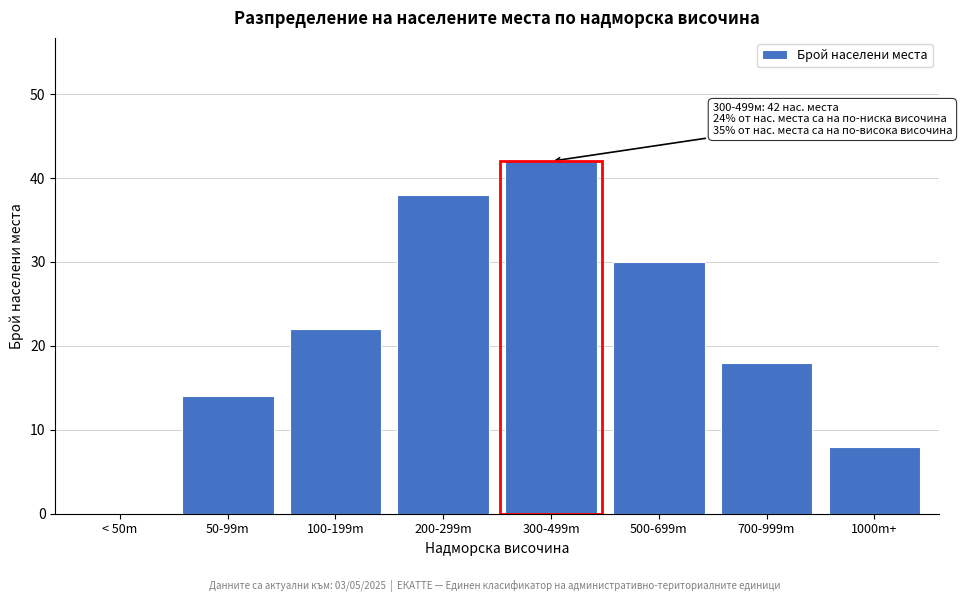

Reading left to right, list all the values displayed in this chart.

< 50m=0	50-99m=14	100-199m=22	200-299m=38	300-499m=42	500-699m=30	700-999m=18	1000m+=8